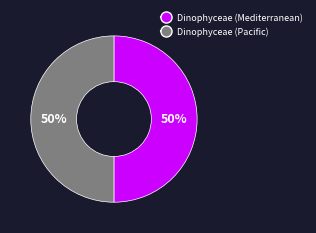

Is it true that Dinophyceae (Pacific) is 50% of the pie?

True